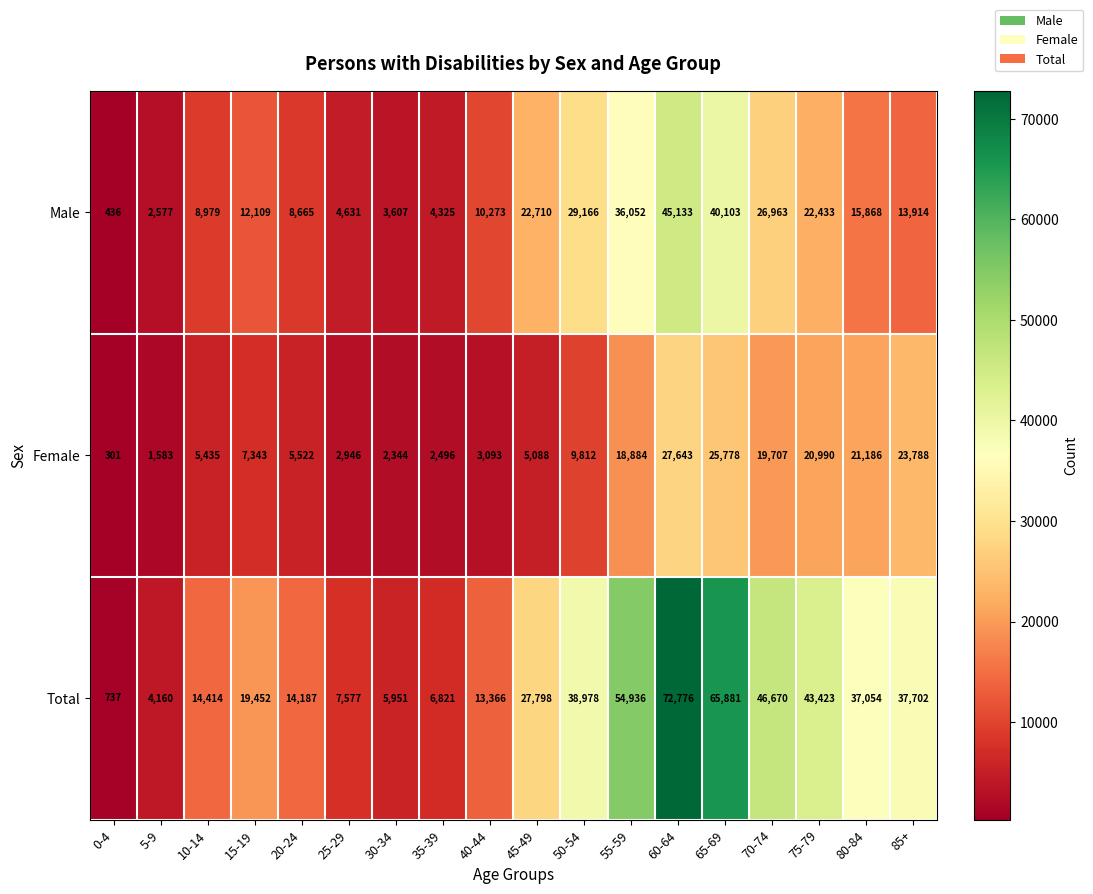

What is the total value across all series at 10-14?

28828